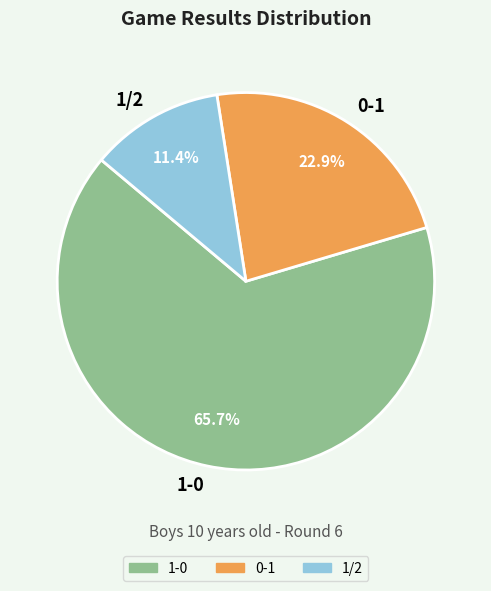

Does any single category account for the majority?

Yes